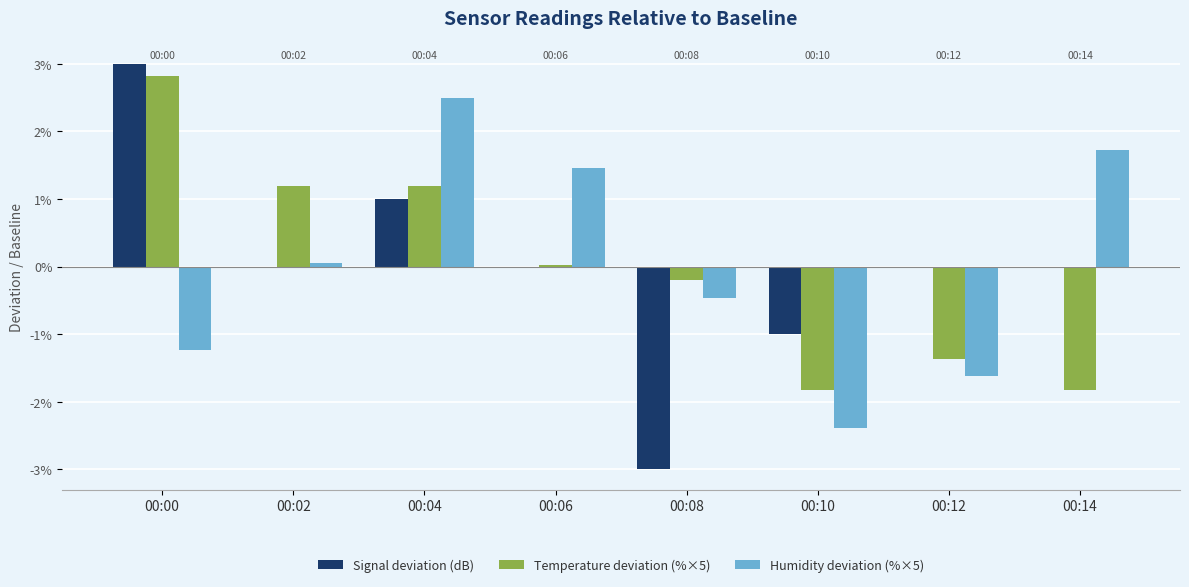

The value of Signal deviation (dB) at 00:12 is 4.0. True or false?

False